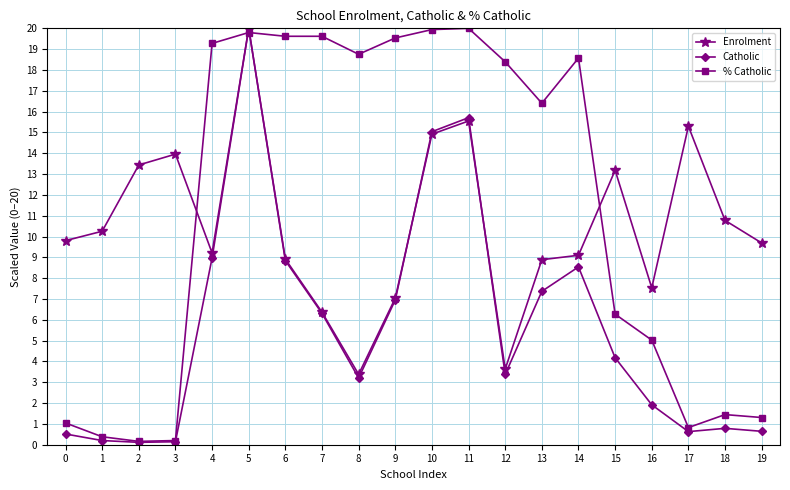

True or false: Enrolment has more than 2 points higher than both neighbors.

True